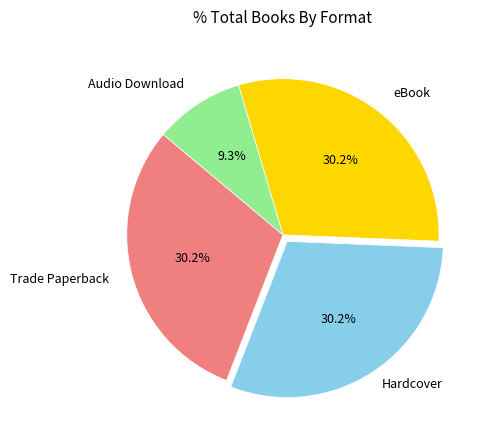

Is there a majority slice in this chart?

No